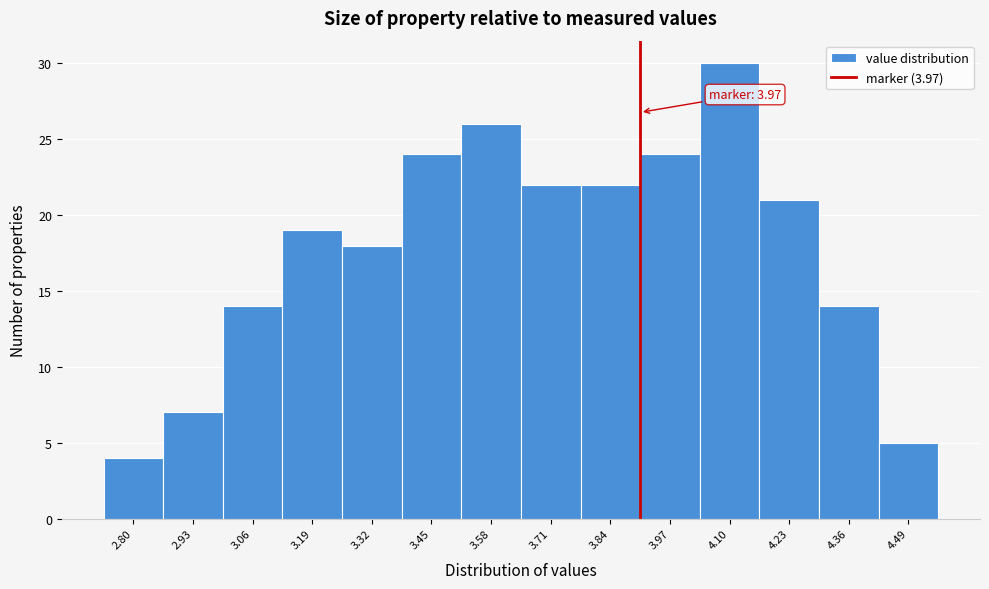

Reading left to right, list all the values displayed in this chart.

2.80=4	2.93=7	3.06=14	3.19=19	3.32=18	3.45=24	3.58=26	3.71=22	3.84=22	3.97=24	4.10=30	4.23=21	4.36=14	4.49=5